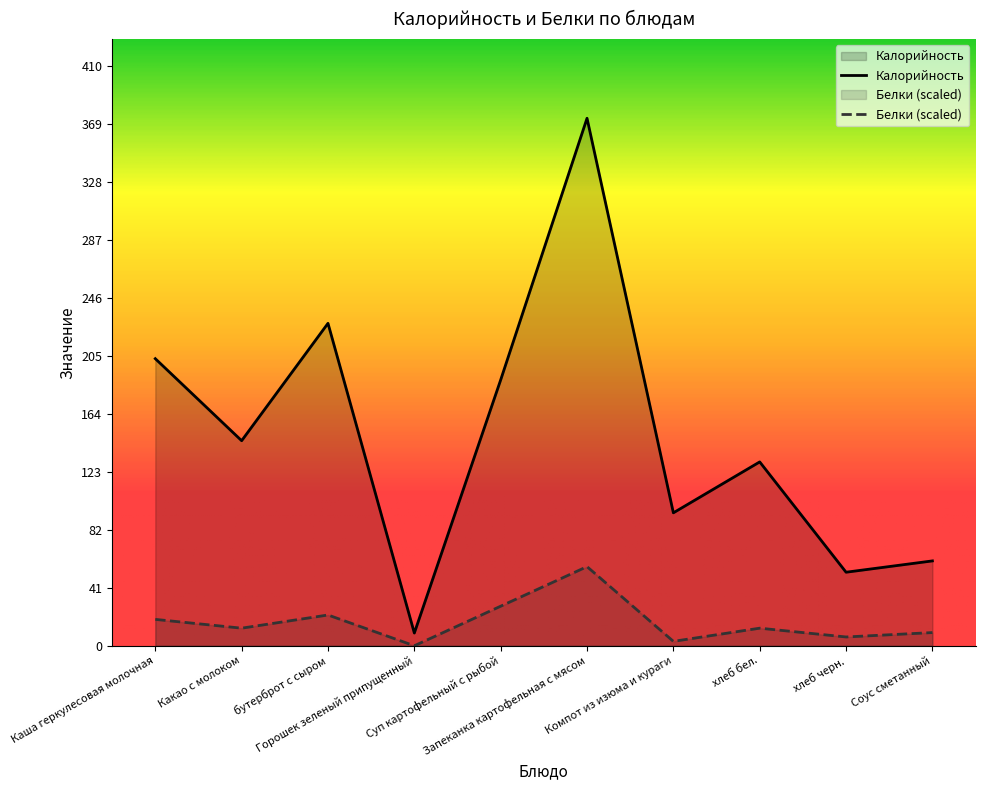

Does the chart display data point markers on the line(s)?

No